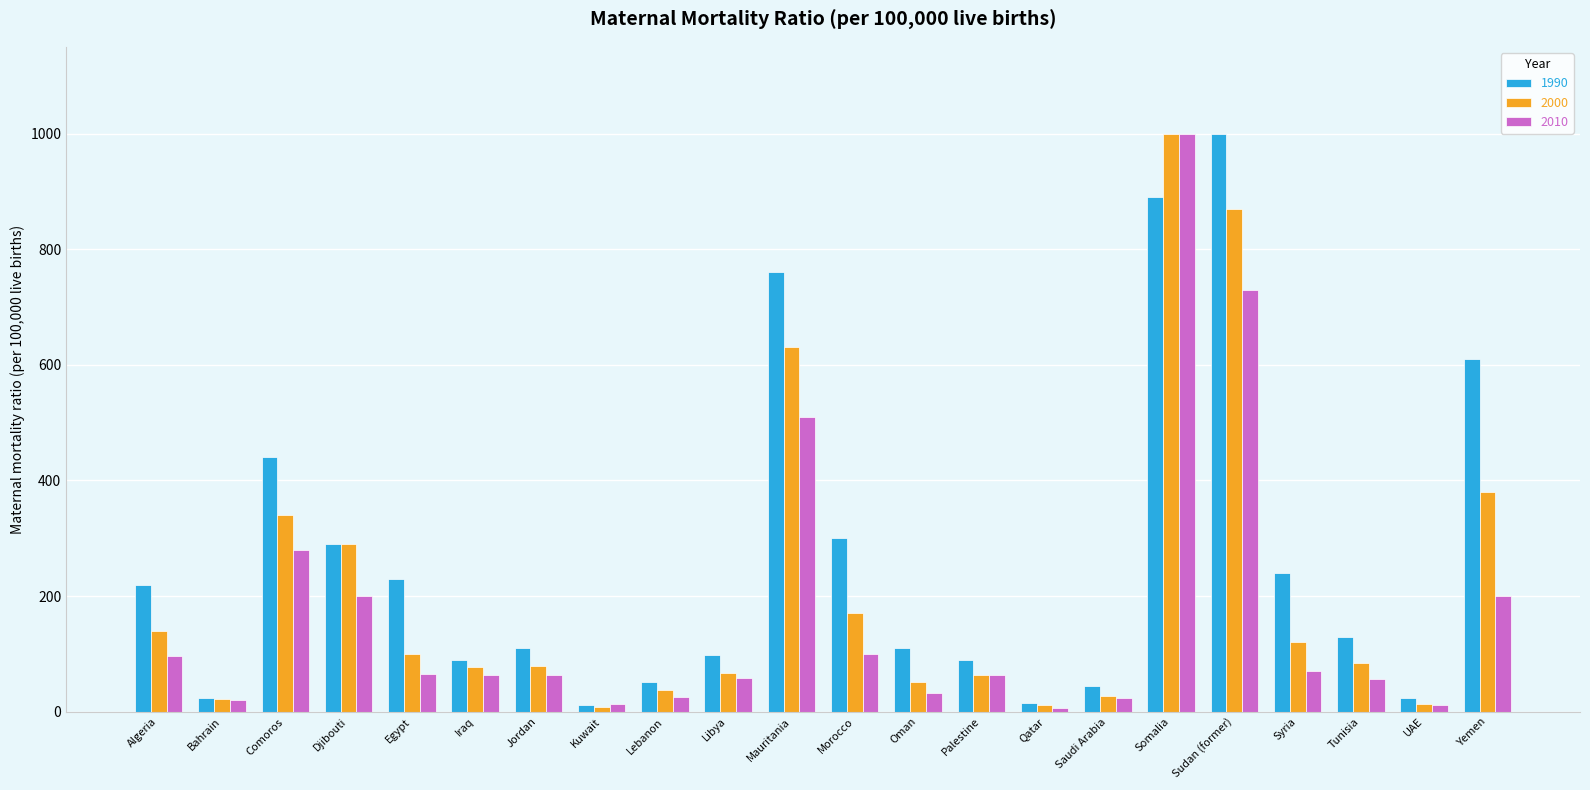

Is the value of 2010 at Djibouti greater than the value of 1990 at Jordan?

Yes